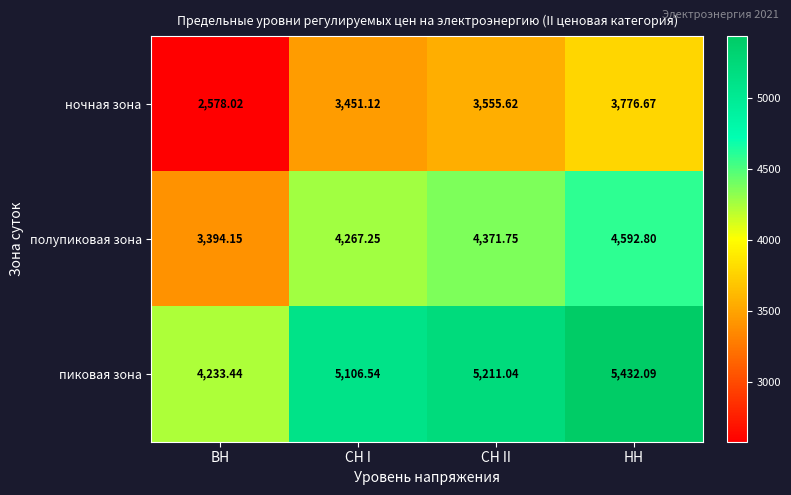

List the series in order of their peak value, lowest first.

ночная зона, полупиковая зона, пиковая зона